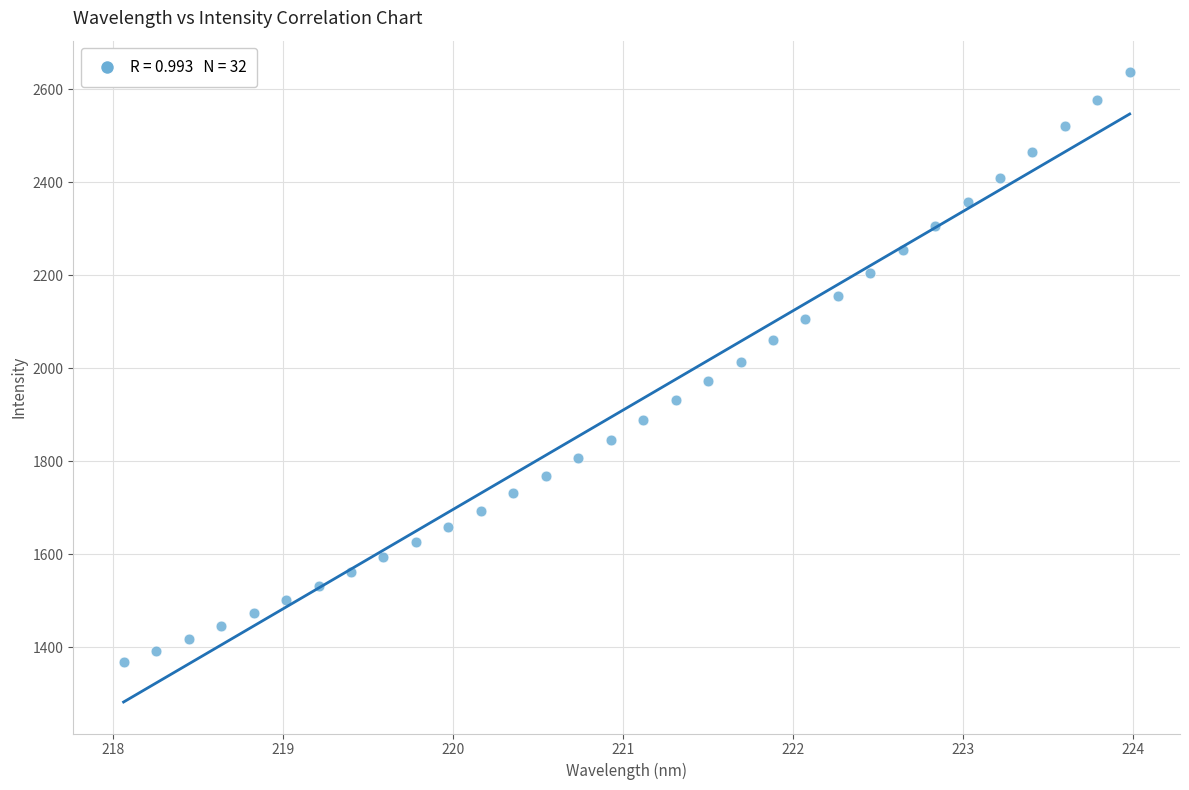

What is the range of X values (max minus min)?

5.9